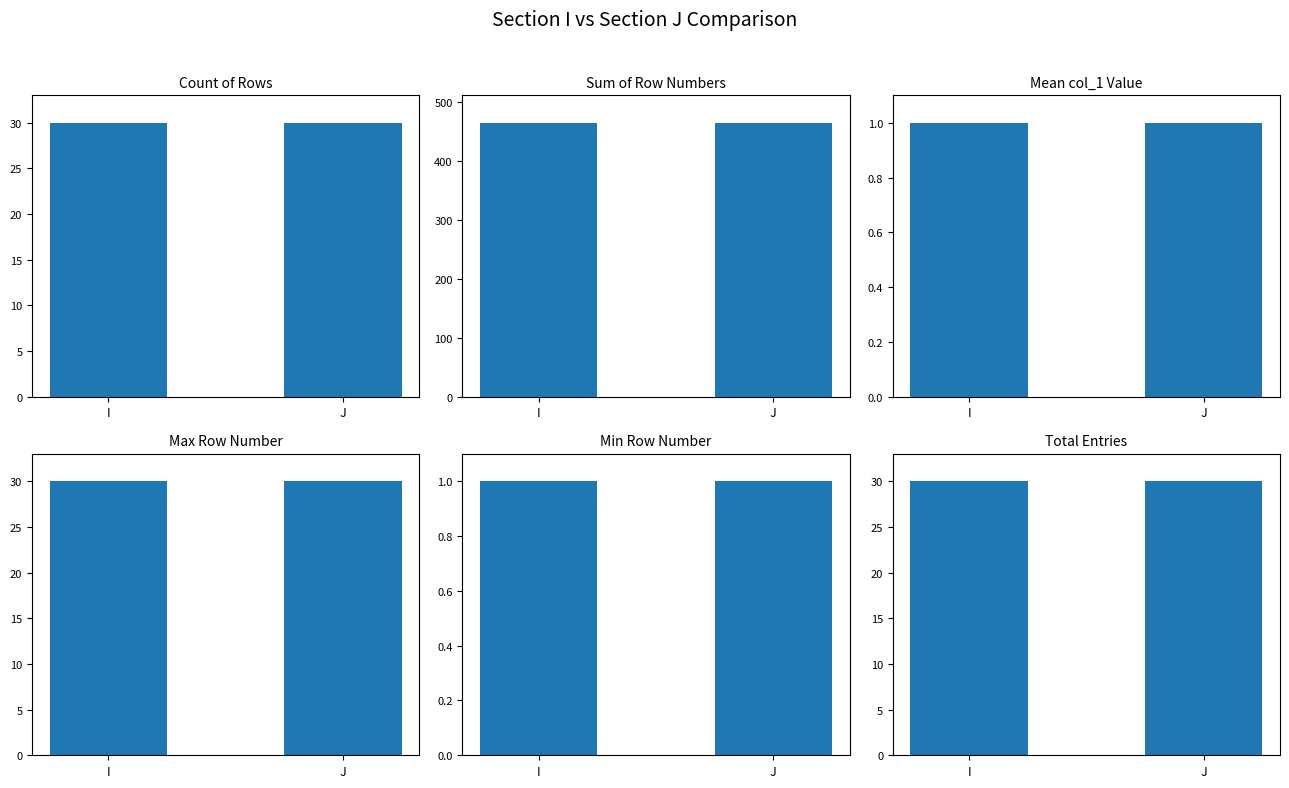

The Mean col_1 Value series shows 2 at J. True or false?

False